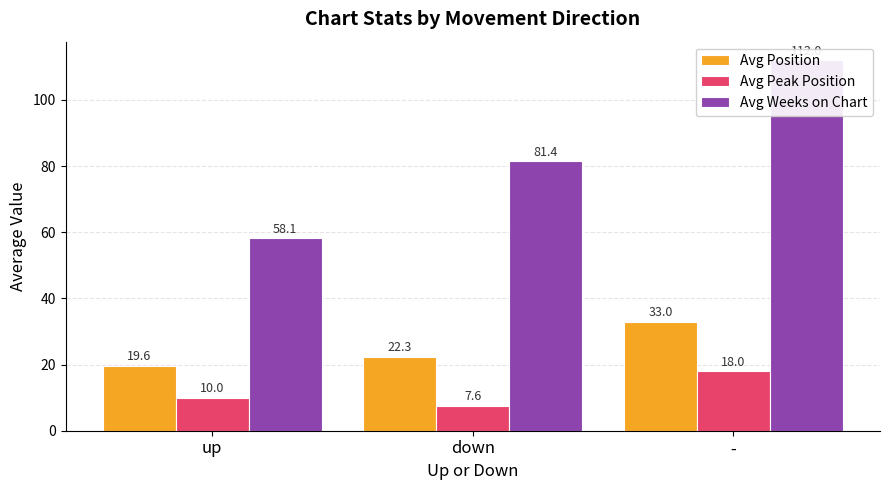

What position from the right is up?

3